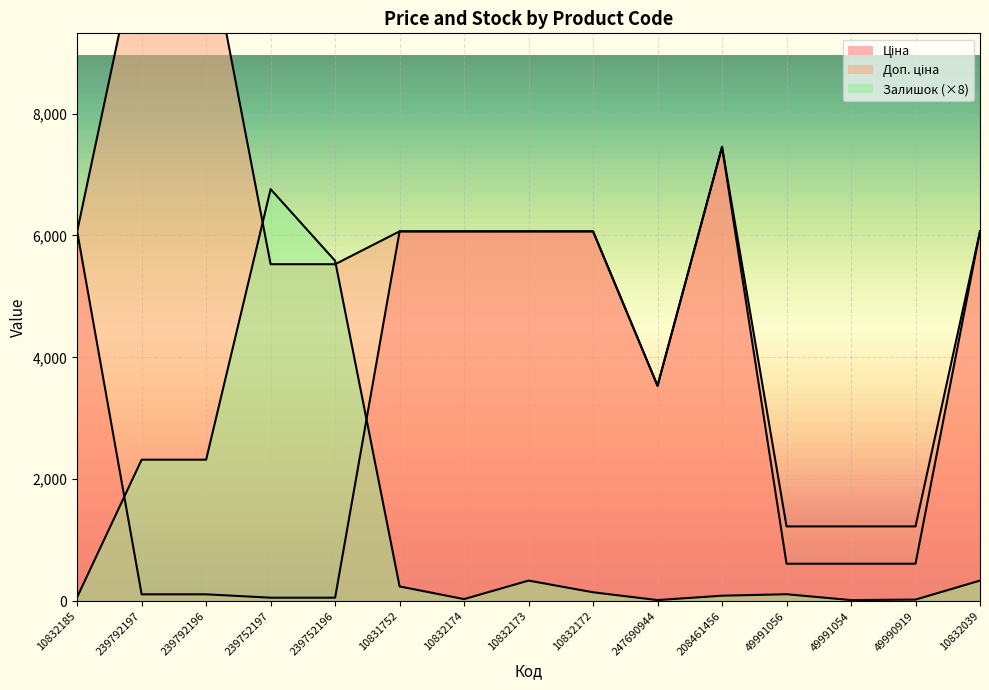

At which category is the sum across all series the highest?

208461456